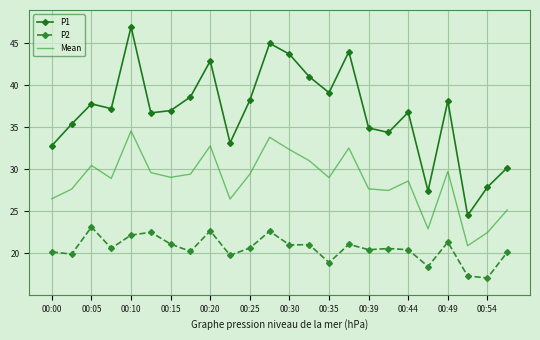

Rank the series by their maximum value, from highest to lowest.

P1, Mean, P2